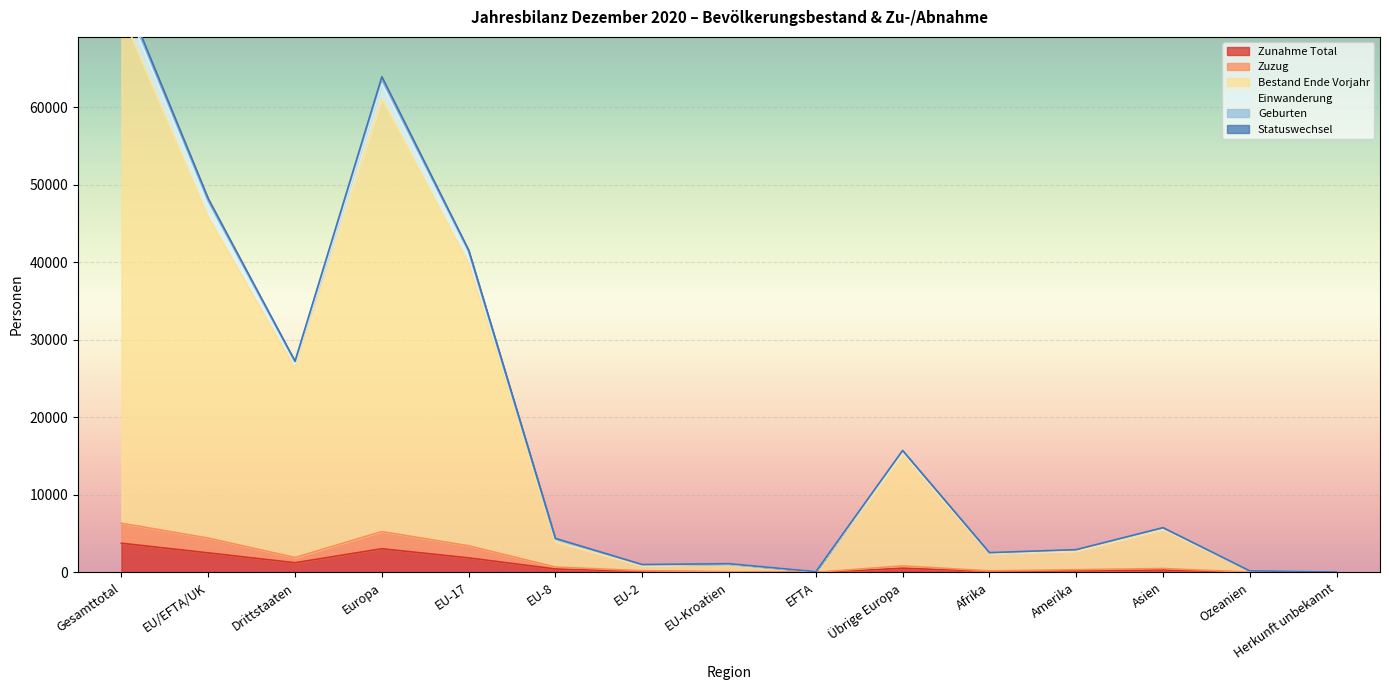

What is the minimum value for Geburten?

55